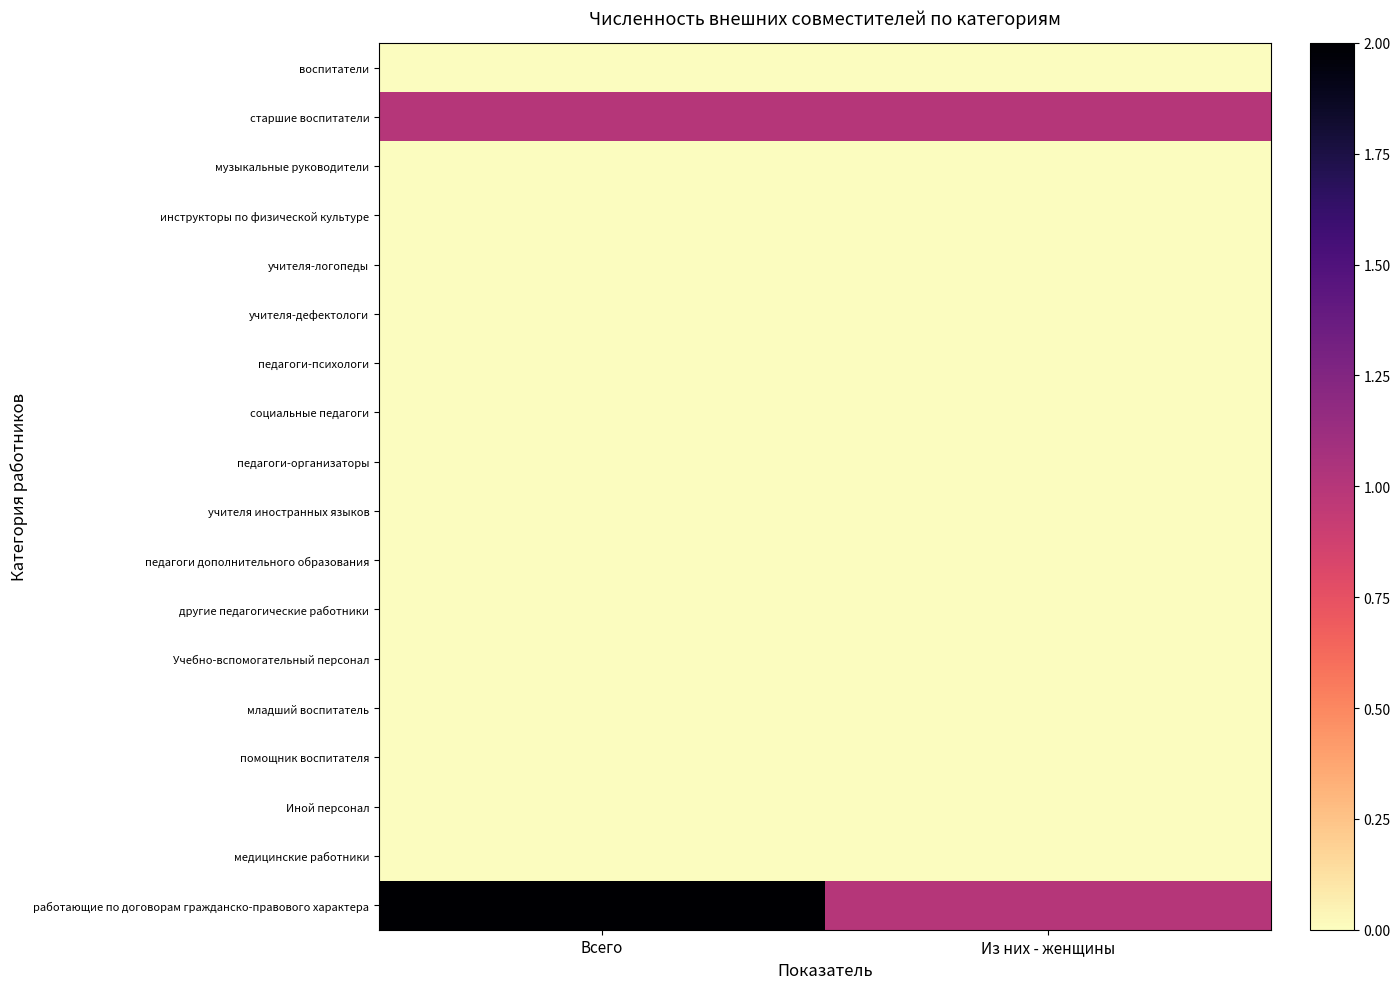

What is the spread (max minus min) of values at Из них - женщины?

1